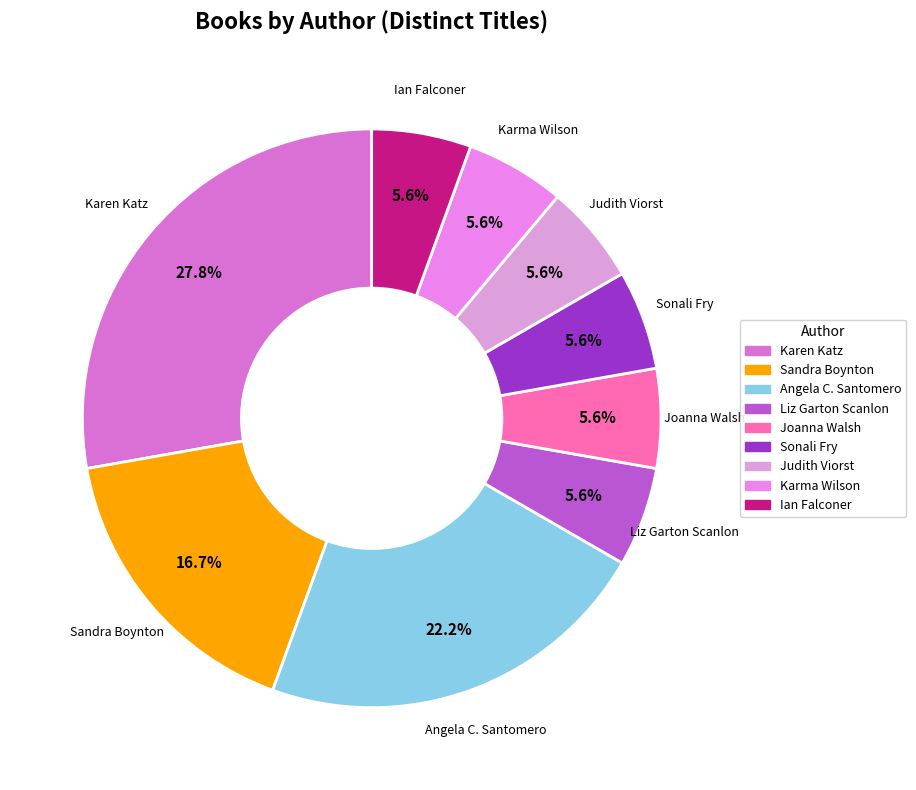

Does Joanna Walsh represent more than half of the total?

No